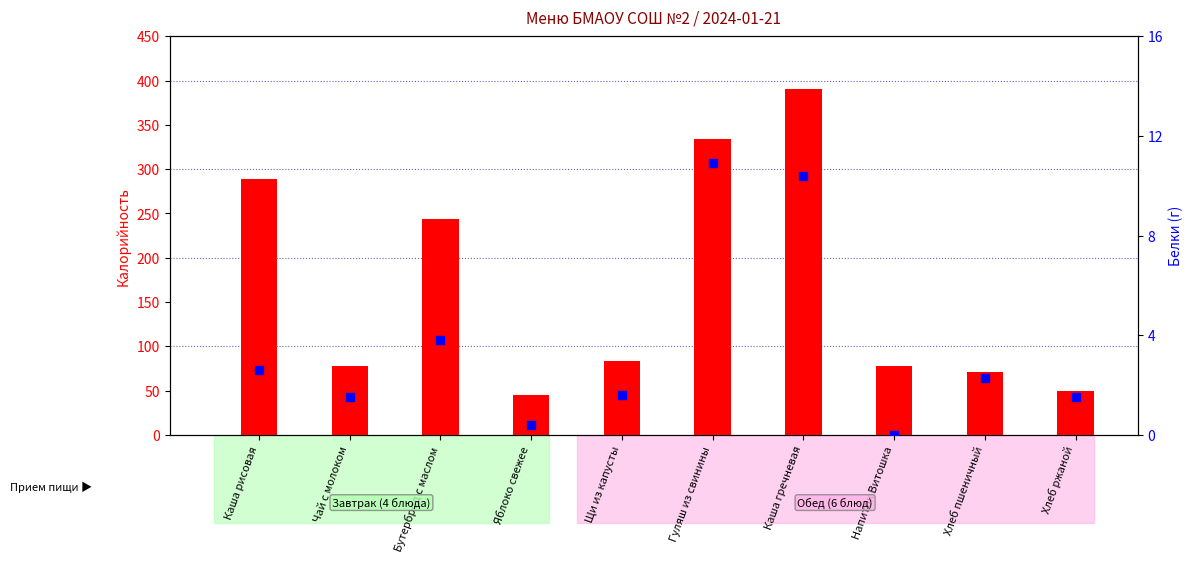

At which category is the sum across all series the highest?

Каша гречневая